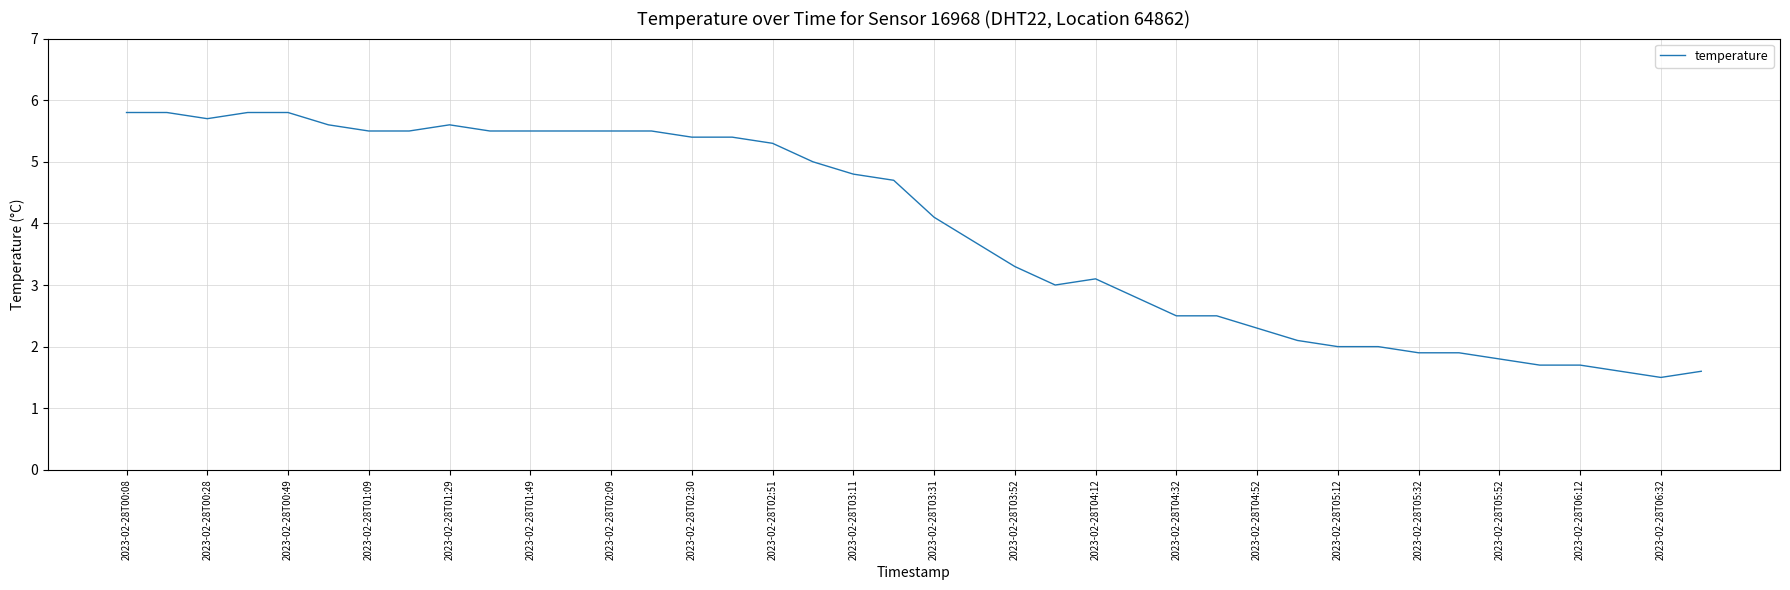

What is the smallest value displayed?

1.5